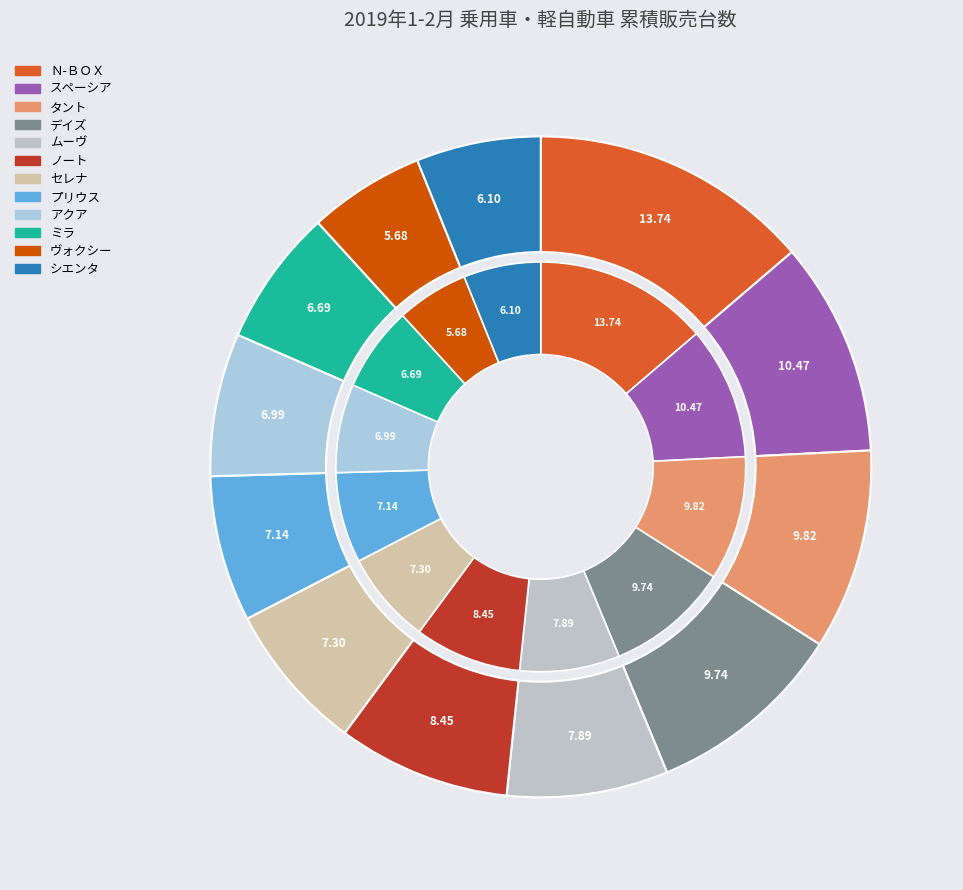

Which category has the smallest portion of the pie?

ヴォクシー